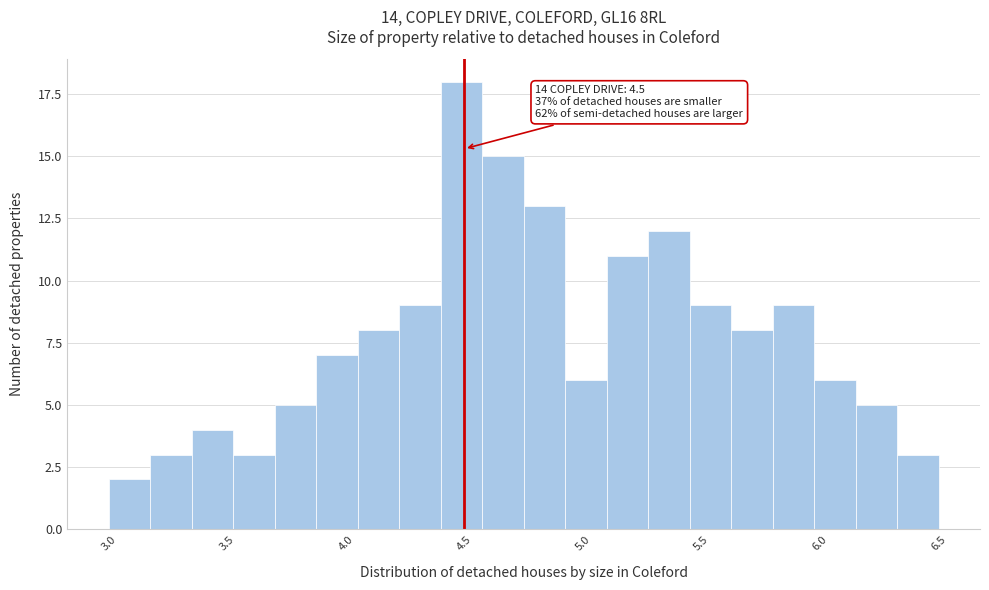

Read against the x-axis, roughly where is the centre of the tallest bar?

4.50